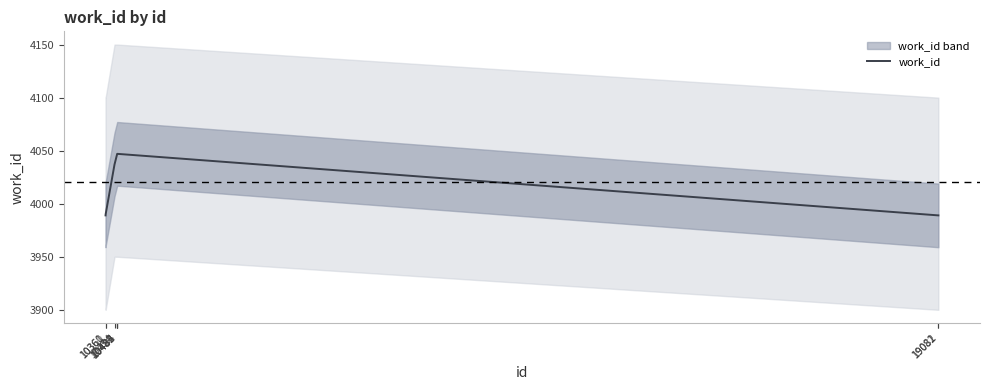

The value at 10361 is 3990. True or false?

True